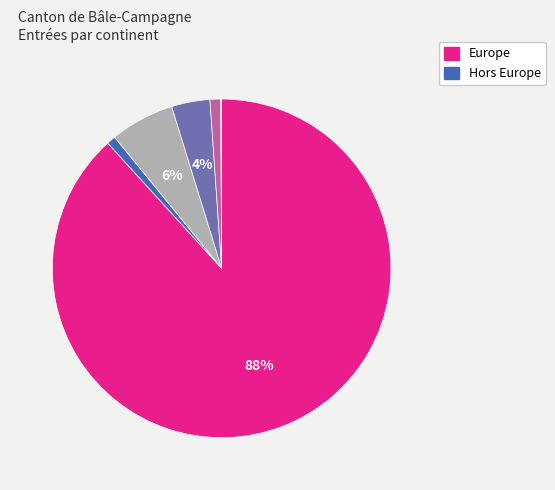

Does any single category account for the majority?

Yes